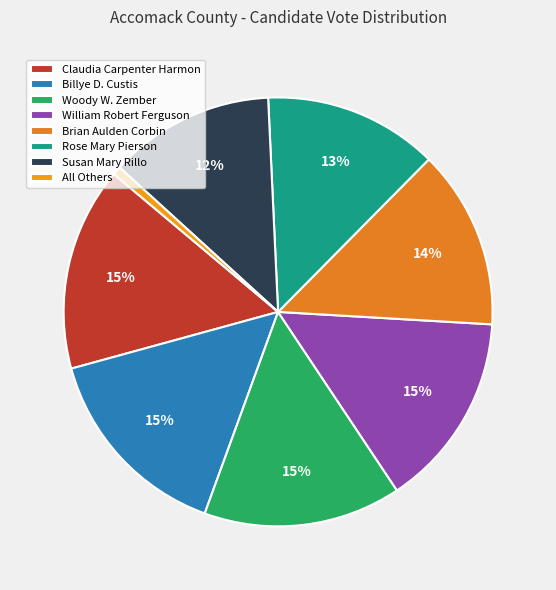

Does Rose Mary Pierson account for over 50% of the chart?

No